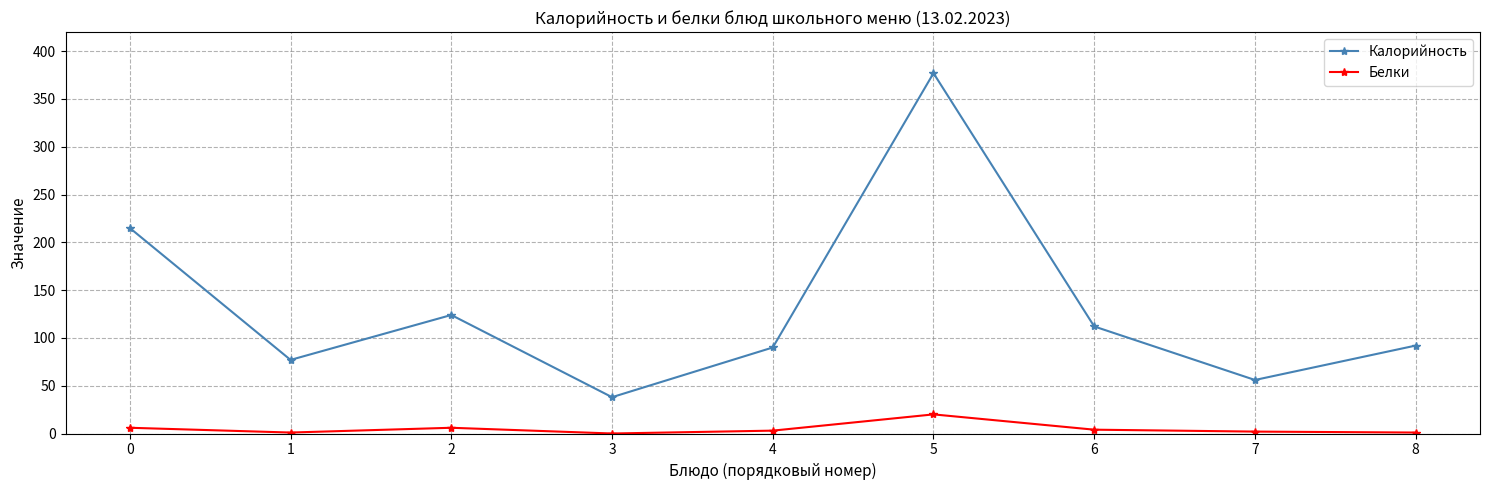

What is the maximum value shown in the chart?

377